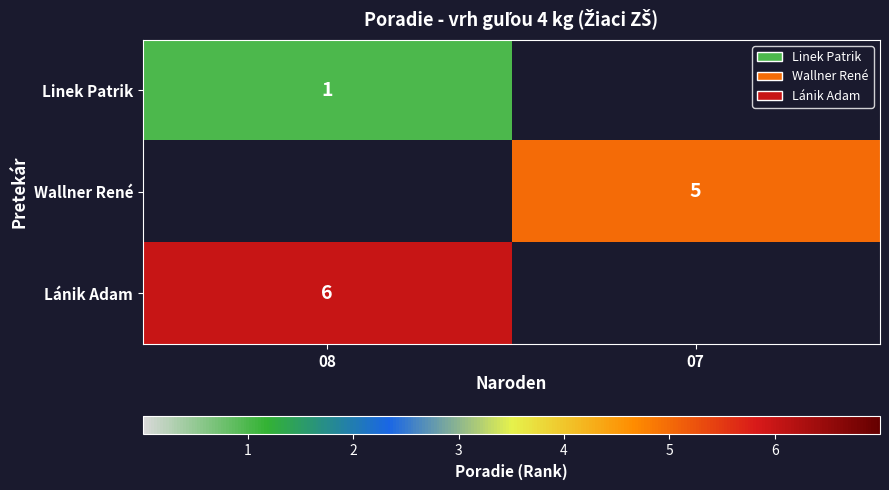

What is the maximum value for row_2?

6.0